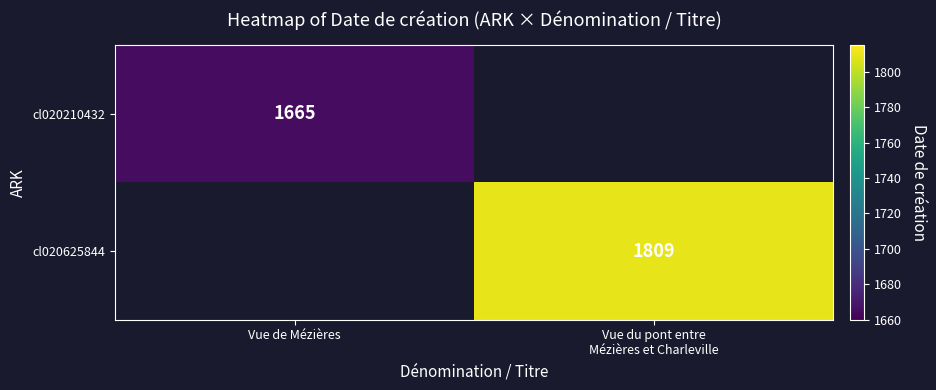

What is the difference between the highest and lowest values at Vue du pont entre
Mézières et Charleville?

1809